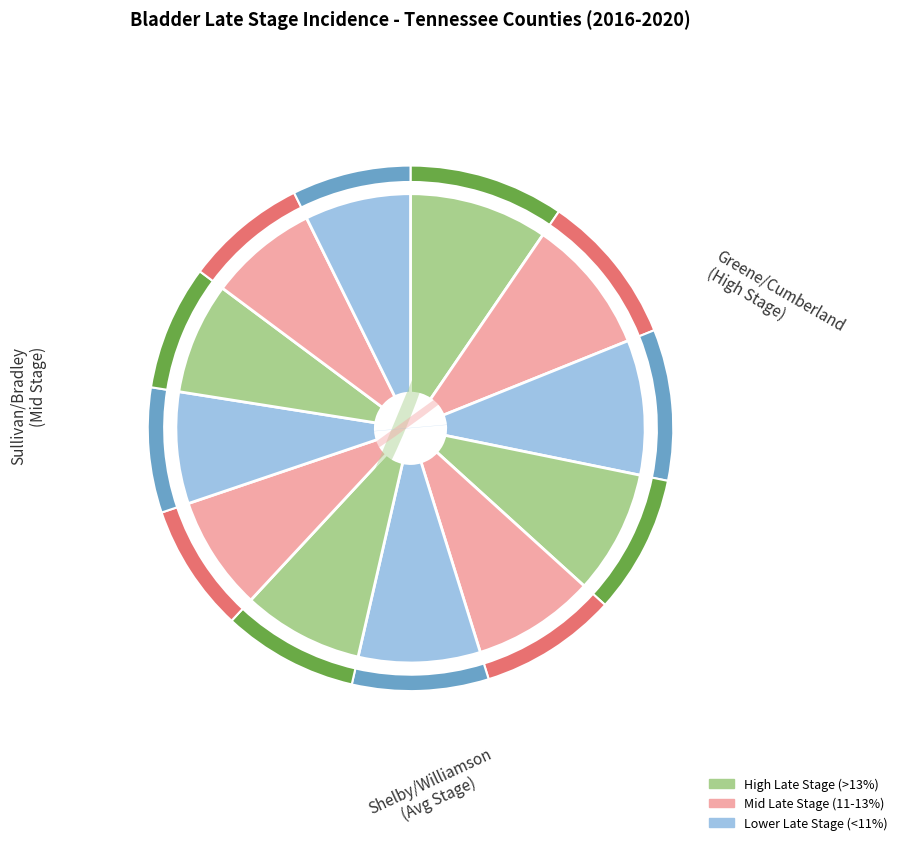

Does Shelby County account for over 50% of the chart?

No